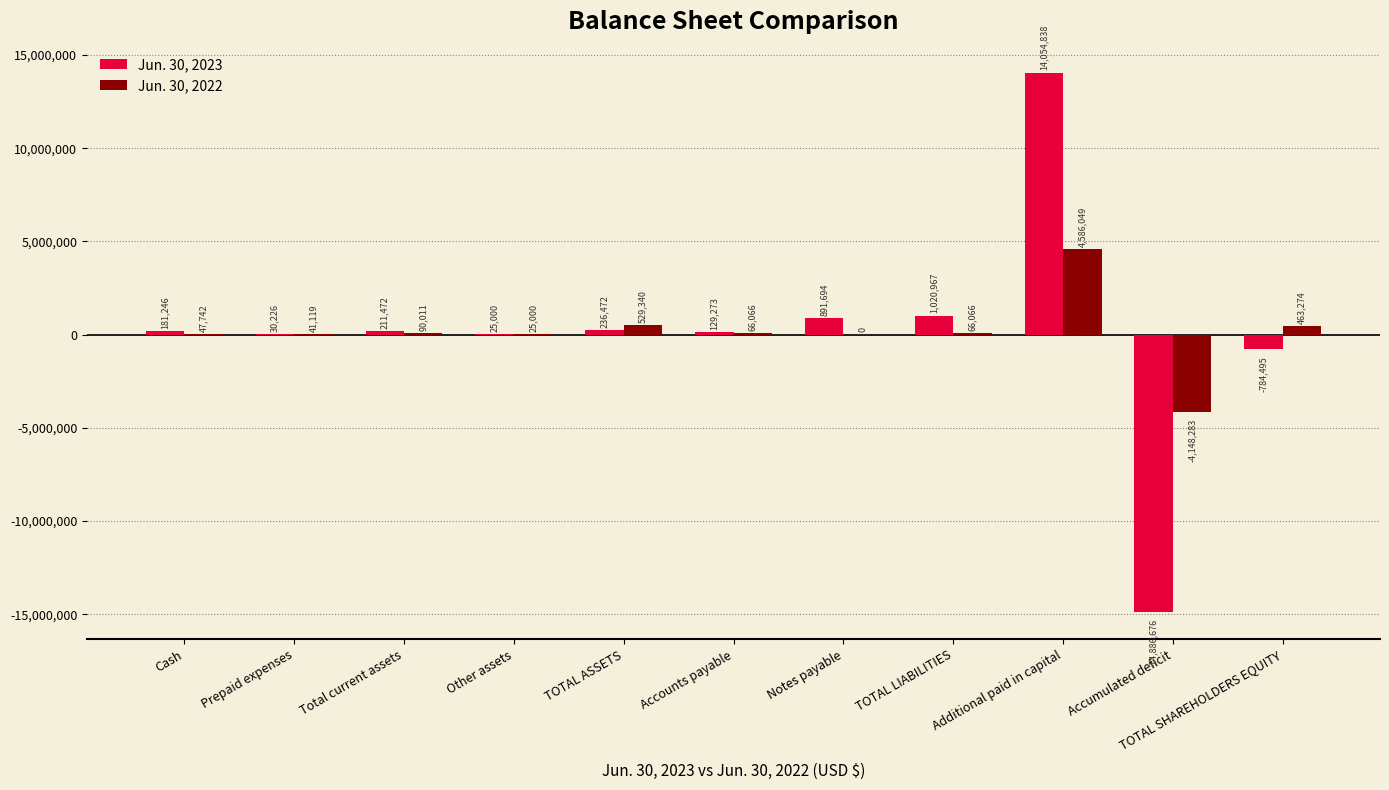

Reading left to right, what are all the values shown in this chart?

Jun. 30, 2023: Cash=181246	Prepaid expenses=30226	Total current assets=211472	Other assets=25000	TOTAL ASSETS=236472	Accounts payable=129273	Notes payable=891694	TOTAL LIABILITIES=1020967	Additional paid in capital=14054838	Accumulated deficit=-14886676	TOTAL SHAREHOLDERS EQUITY=-784495
Jun. 30, 2022: Cash=47742	Prepaid expenses=41119	Total current assets=90011	Other assets=25000	TOTAL ASSETS=529340	Accounts payable=66066	Notes payable=0	TOTAL LIABILITIES=66066	Additional paid in capital=4586049	Accumulated deficit=-4148283	TOTAL SHAREHOLDERS EQUITY=463274